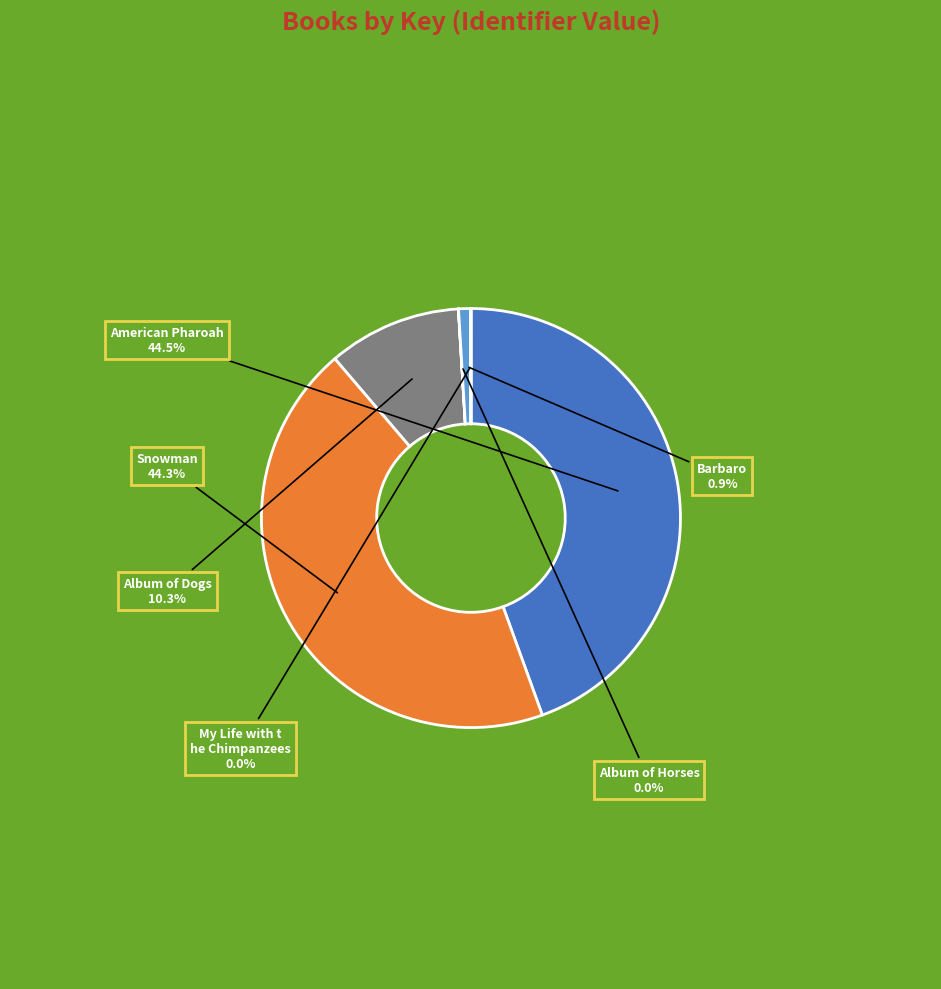

Is there a majority slice in this chart?

No